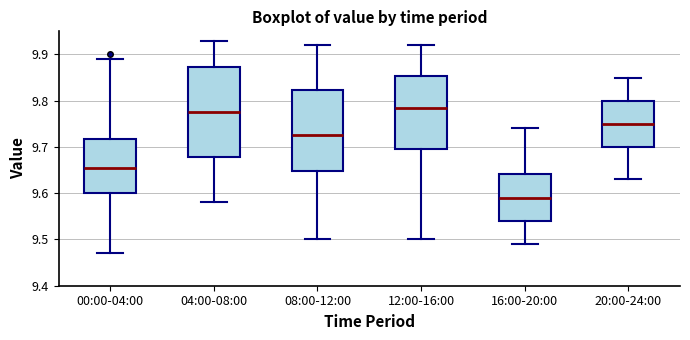

Reading left to right, read every box against the y-axis: the position of its median line, the range the box covers, and the ends of its whiskers. The values are not printed on the chart, so give them approximately, as read against the axis.

00:00-04:00: median 9.66, box 9.60 to 9.72, whiskers 9.47 to 9.89
04:00-08:00: median 9.78, box 9.68 to 9.87, whiskers 9.58 to 9.93
08:00-12:00: median 9.73, box 9.65 to 9.82, whiskers 9.50 to 9.92
12:00-16:00: median 9.79, box 9.70 to 9.85, whiskers 9.50 to 9.92
16:00-20:00: median 9.59, box 9.54 to 9.64, whiskers 9.49 to 9.74
20:00-24:00: median 9.75, box 9.70 to 9.80, whiskers 9.63 to 9.85